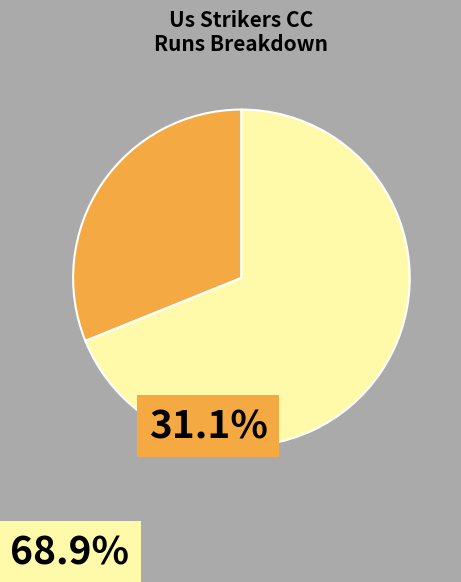

Is there a majority slice in this chart?

Yes